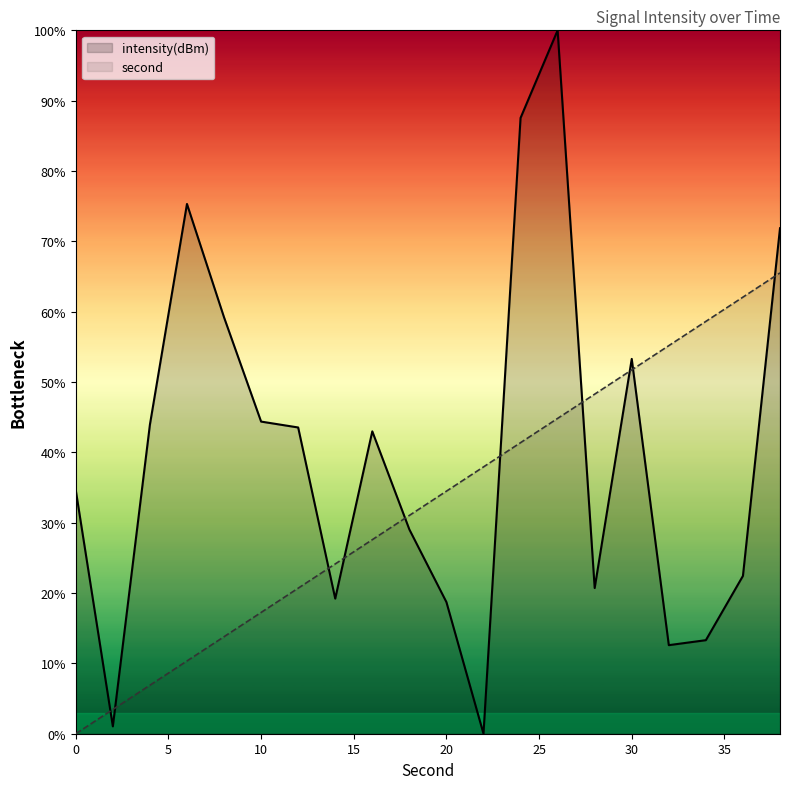

Reading left to right, extract all data points from this chart.

intensity(dBm): 34.6	1.0	43.9	75.3	59.2	44.4	43.5	19.2	43.0	29.0	18.7	0.0	87.5	100.0	20.7	53.3	12.6	13.3	22.4	71.9
second: 0.0	3.4	6.9	10.3	13.8	17.2	20.7	24.1	27.6	31.0	34.5	37.9	41.4	44.8	48.3	51.7	55.2	58.6	62.1	65.5